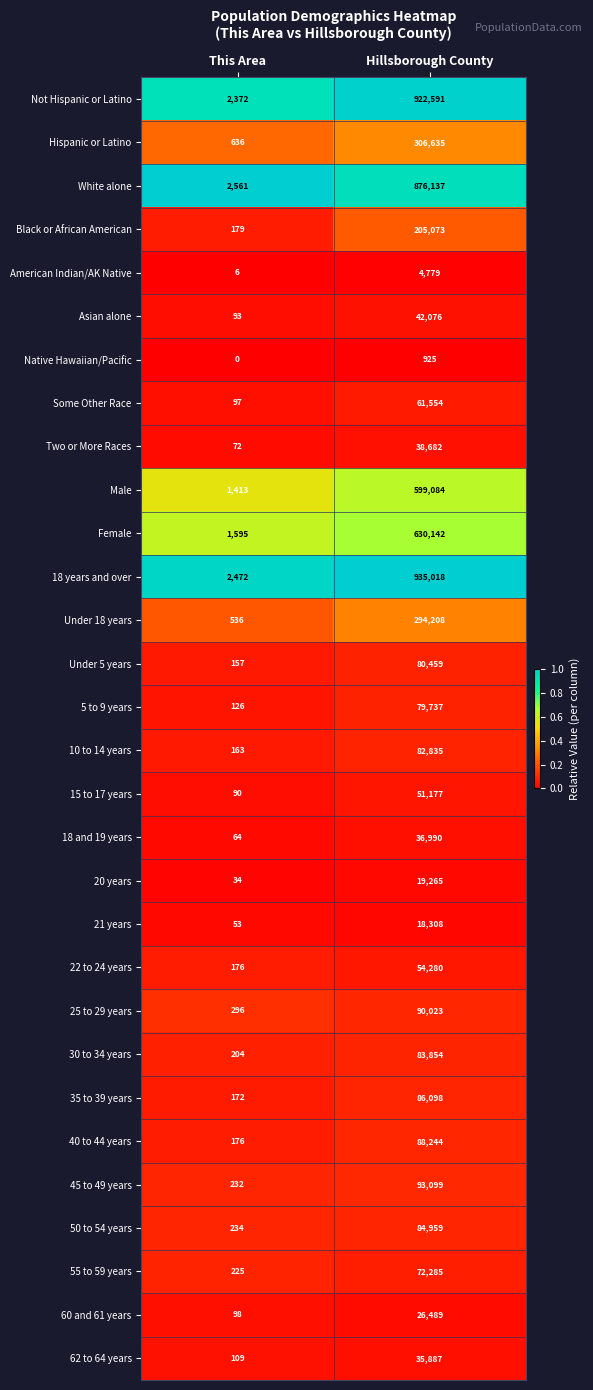

Between This Area and Hillsborough County, which series saw the biggest shift?

18 years and over